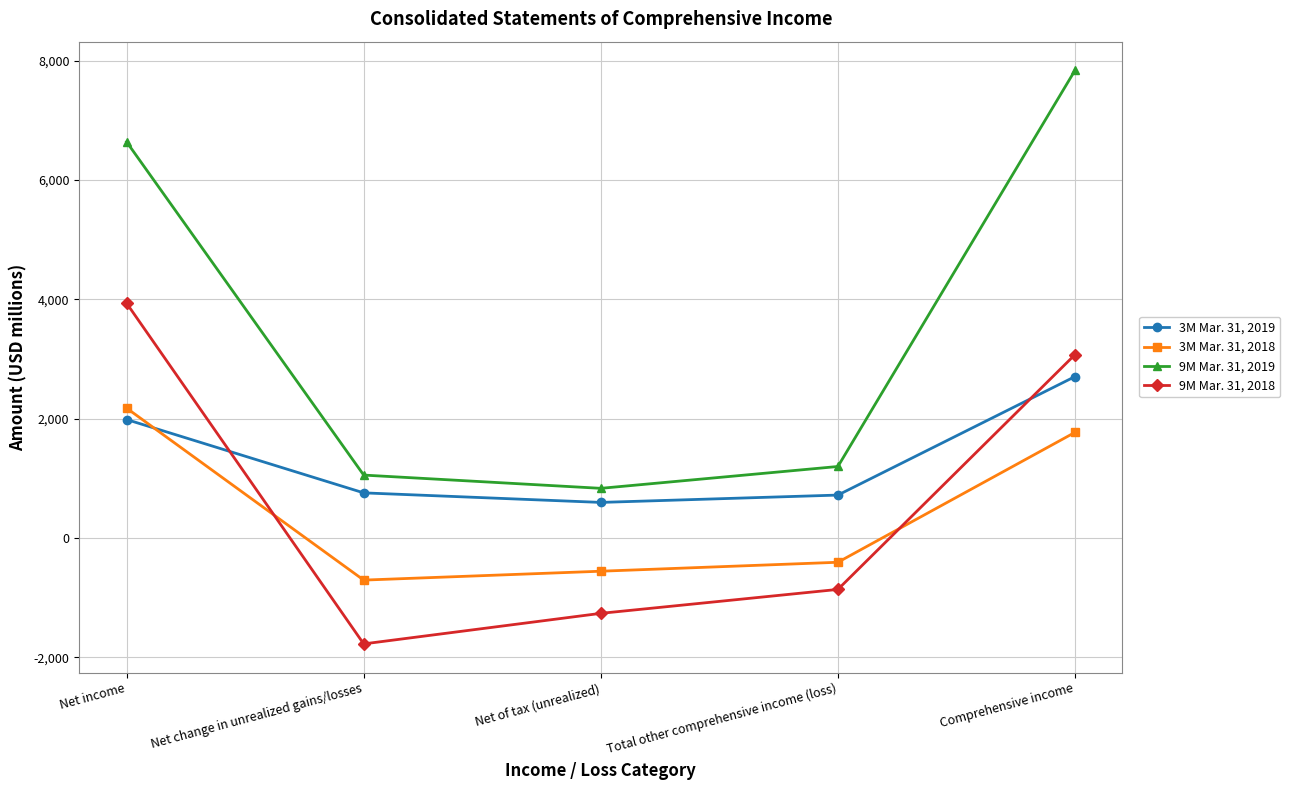

Count the number of categories in the chart.

5